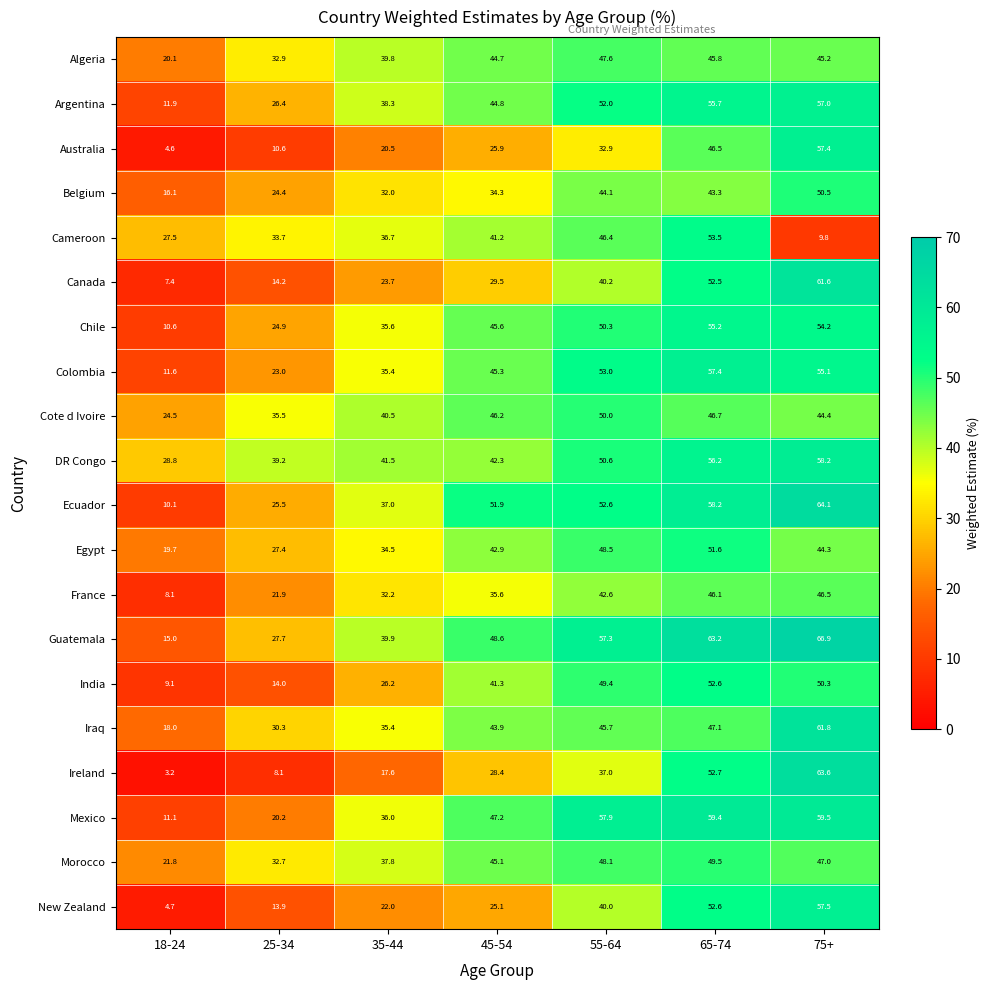

At how many categories does at least one series exceed 45?

4